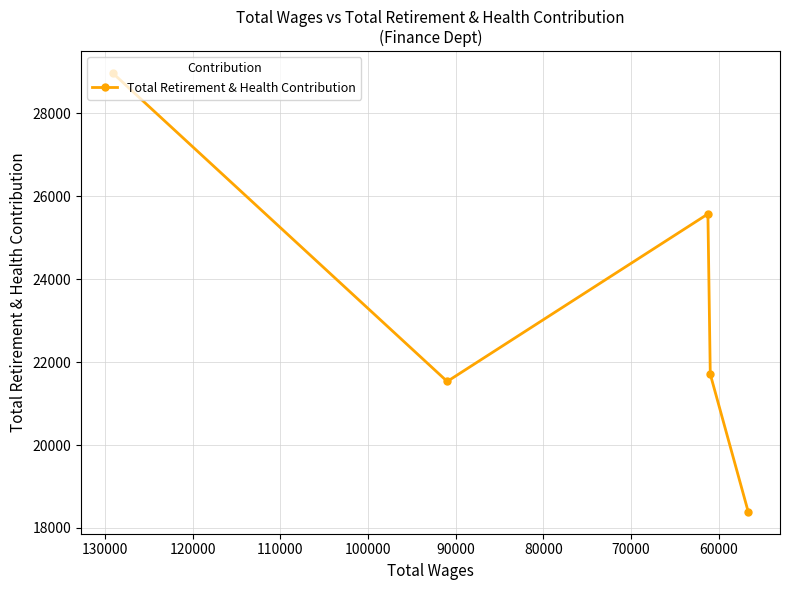

How many series are shown in this chart?

1